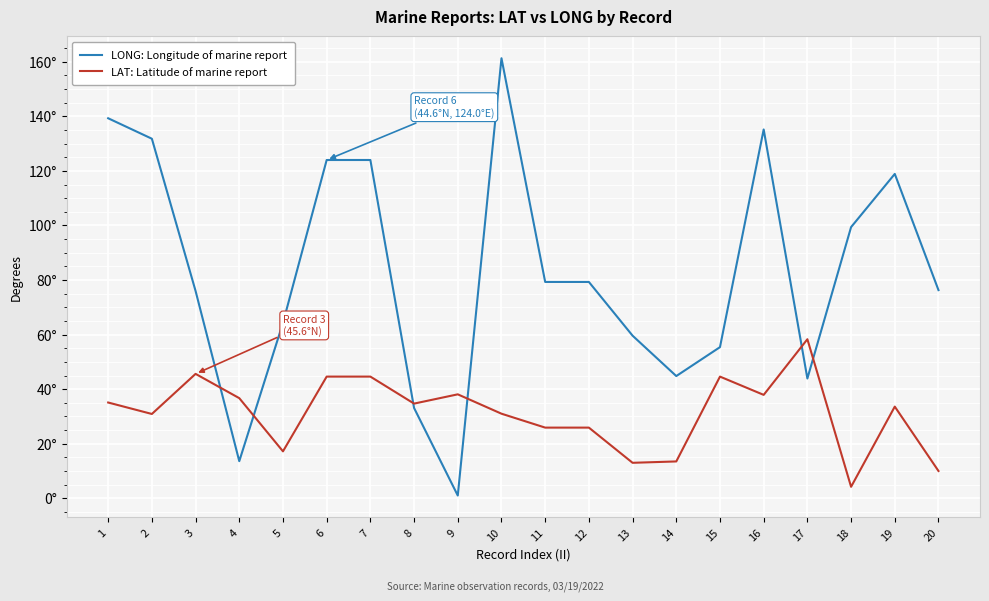

What is the lowest value of the LAT: Latitude of marine report series?

4.2